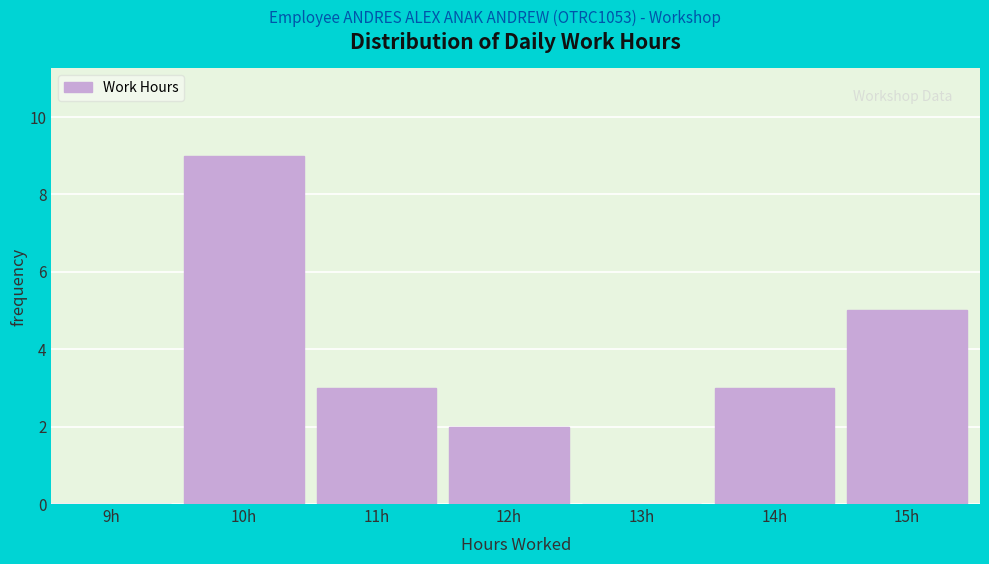

Reading left to right, extract all data points from this chart.

9h=0	10h=9	11h=3	12h=2	13h=0	14h=3	15h=5